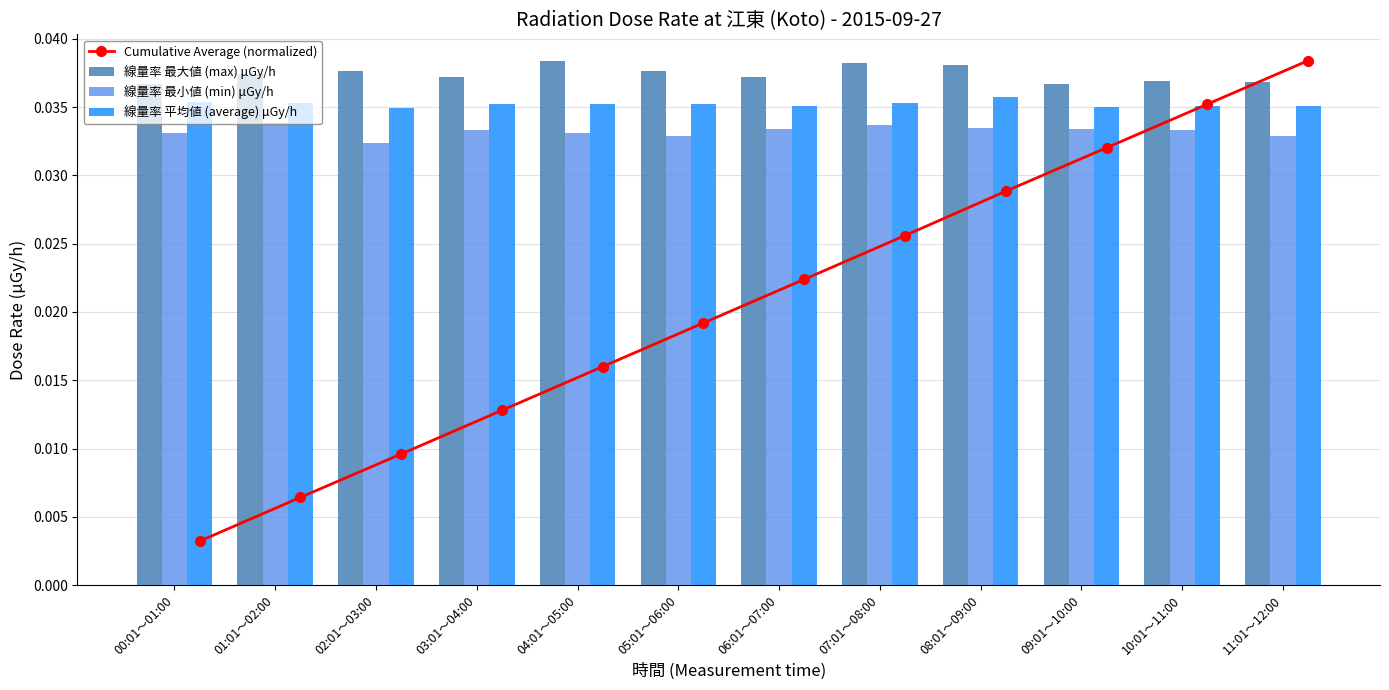

The Cumulative Average (normalized) series shows 0.0 at 07:01～08:00. True or false?

False